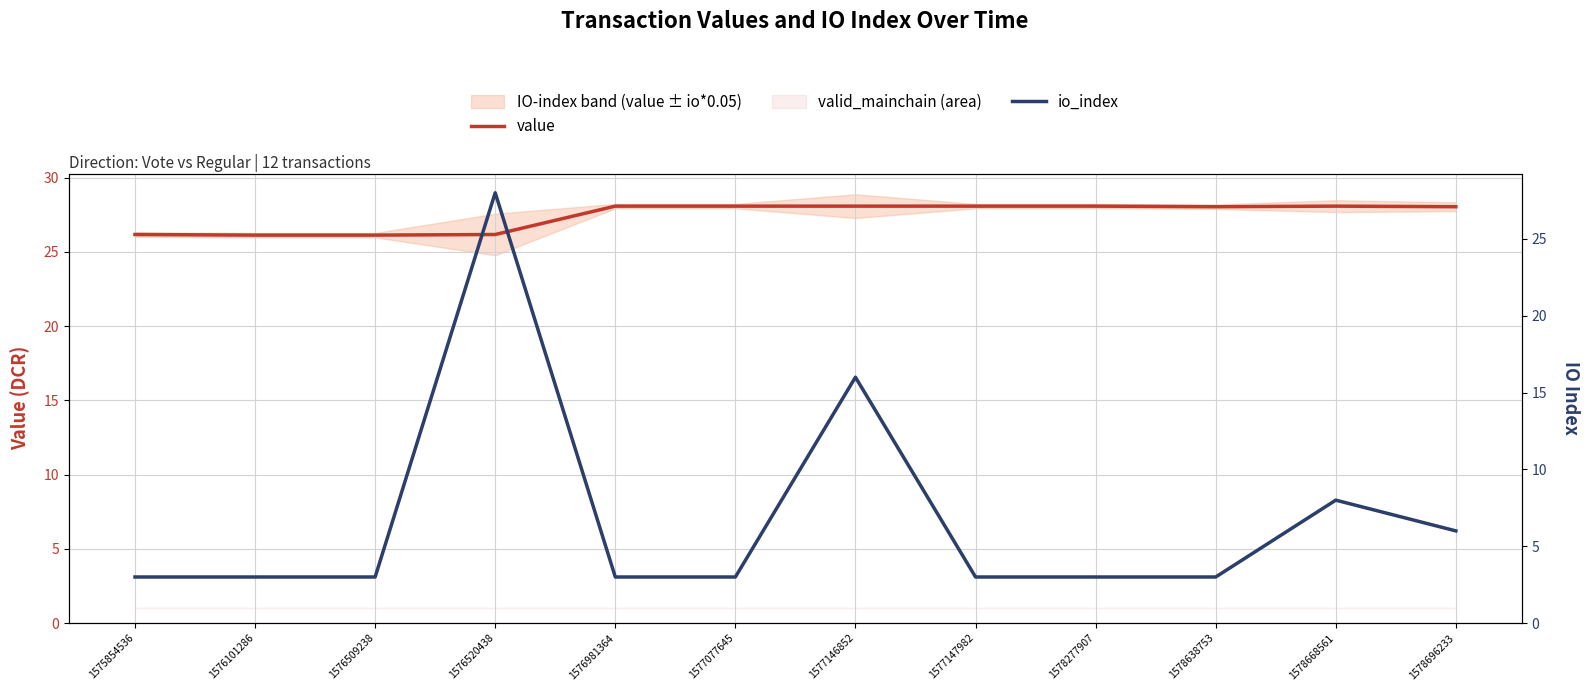

Does the chart have visible grid lines?

Yes